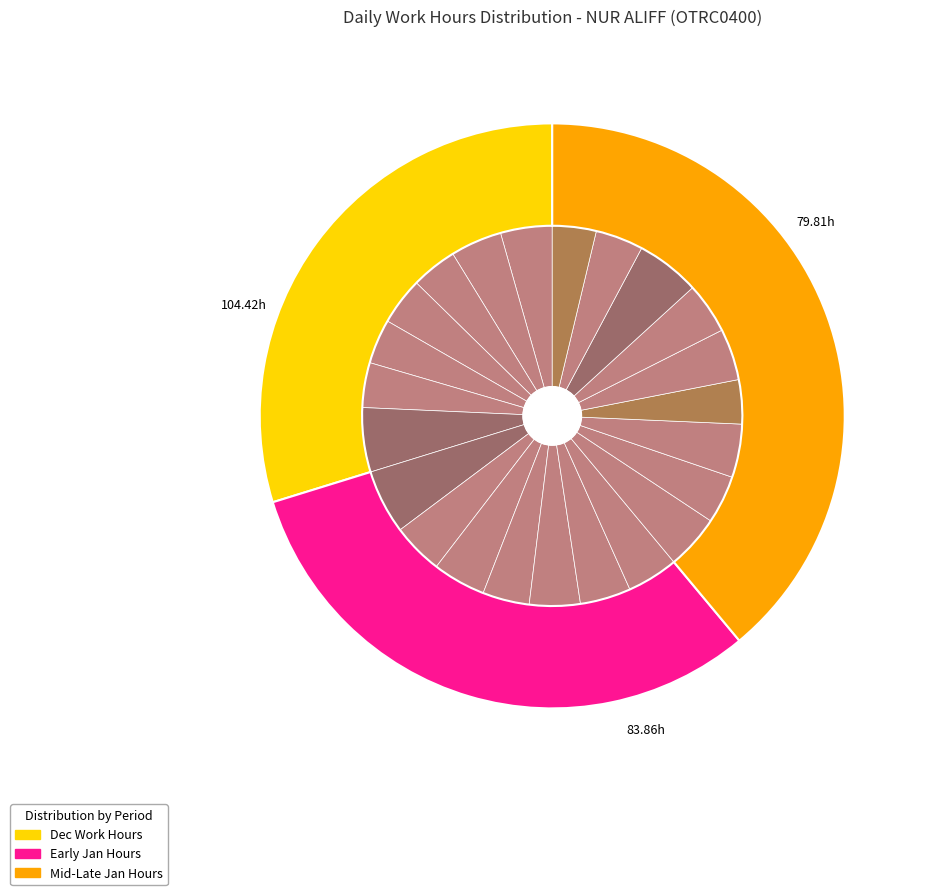

Does 4-Thu represent more than half of the total?

No